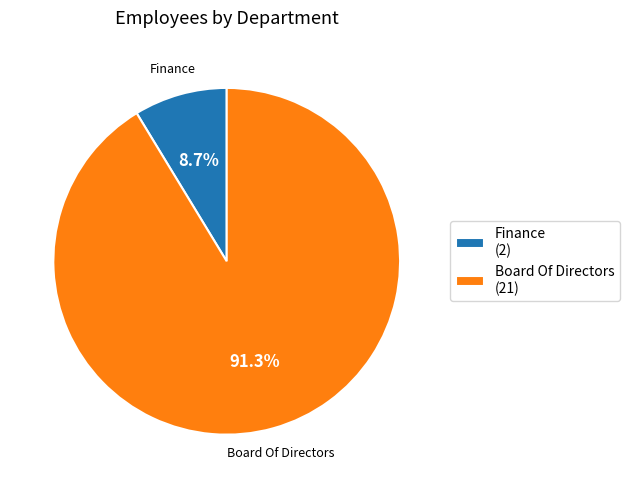

What is the ratio of the value at Board Of Directors (21) to the value at Finance (2)?

10.5